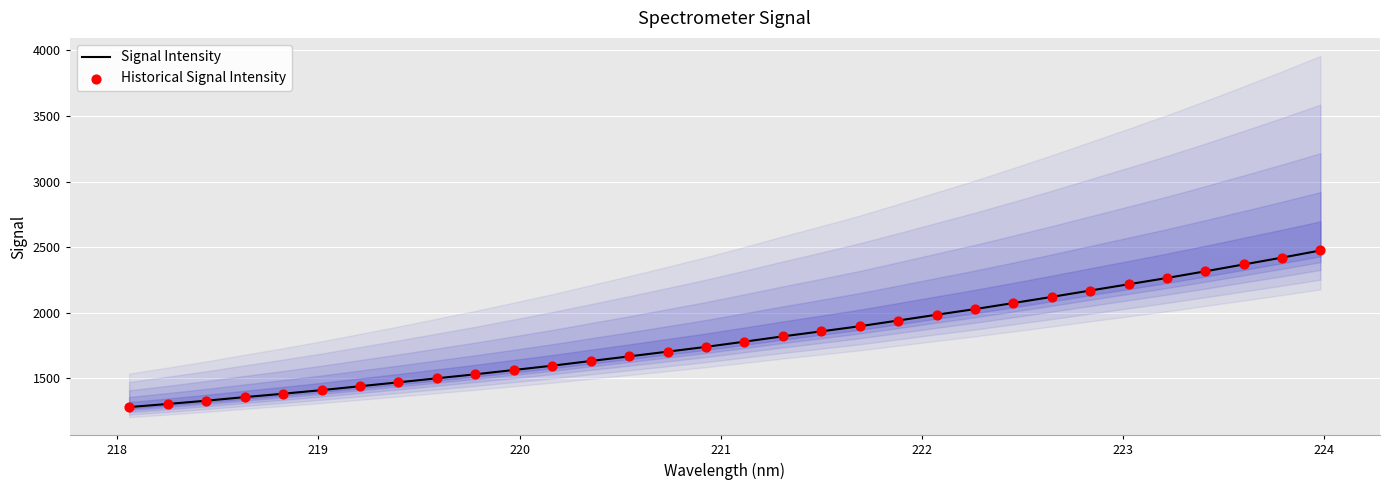

Which series reaches the minimum Y coordinate?

Signal Intensity